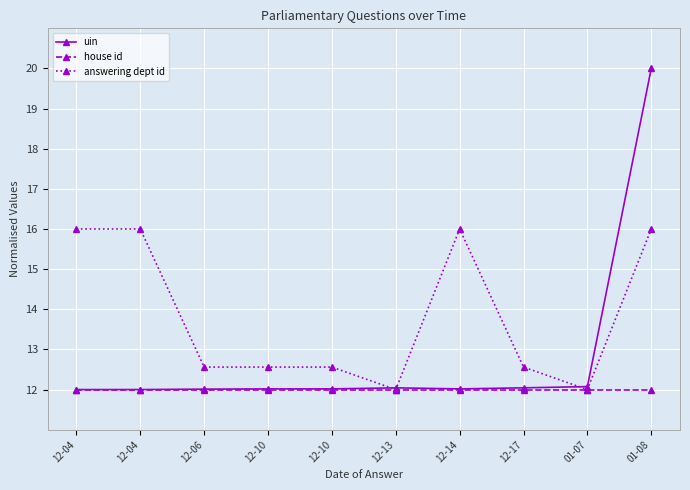

True or false: uin and house id intersect in this chart.

False